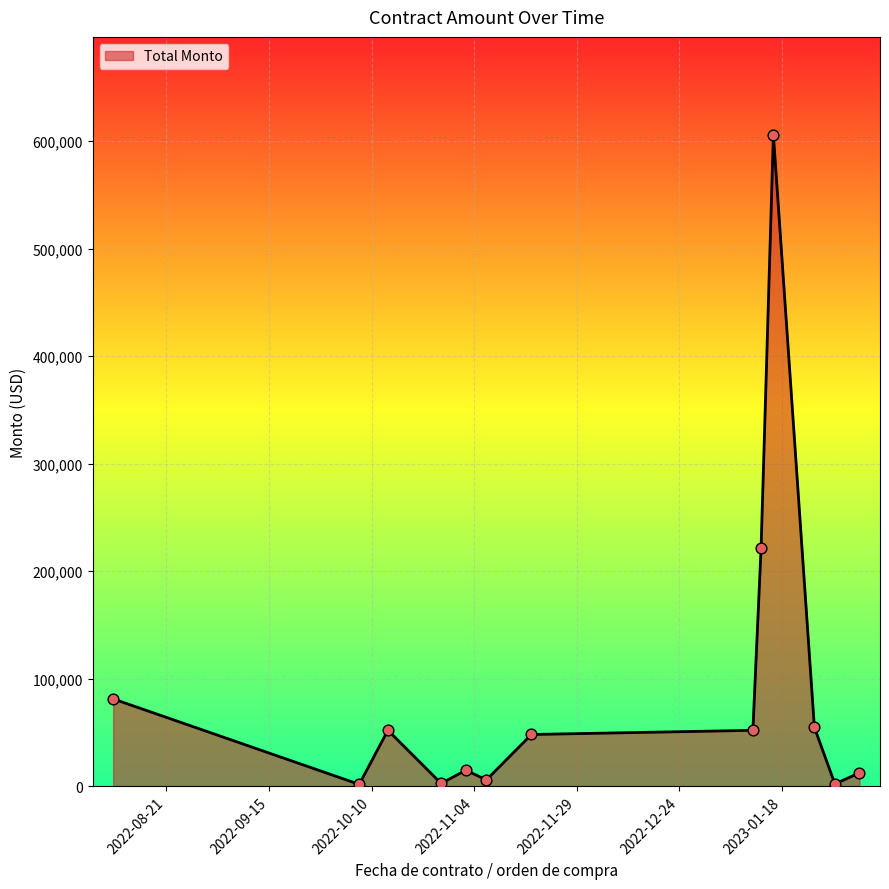

What is the difference between the maximum and minimum values?

604390.0